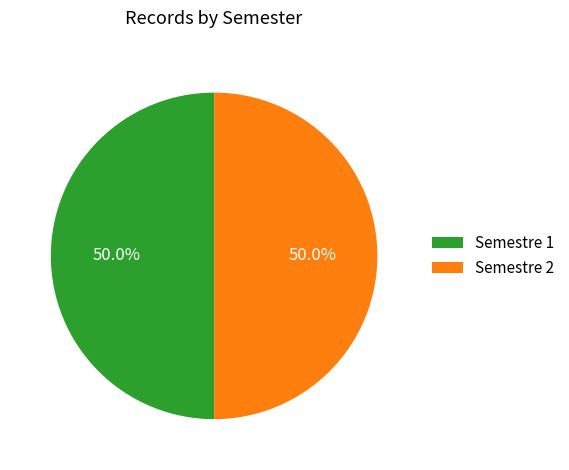

How many segments does this pie chart have?

2